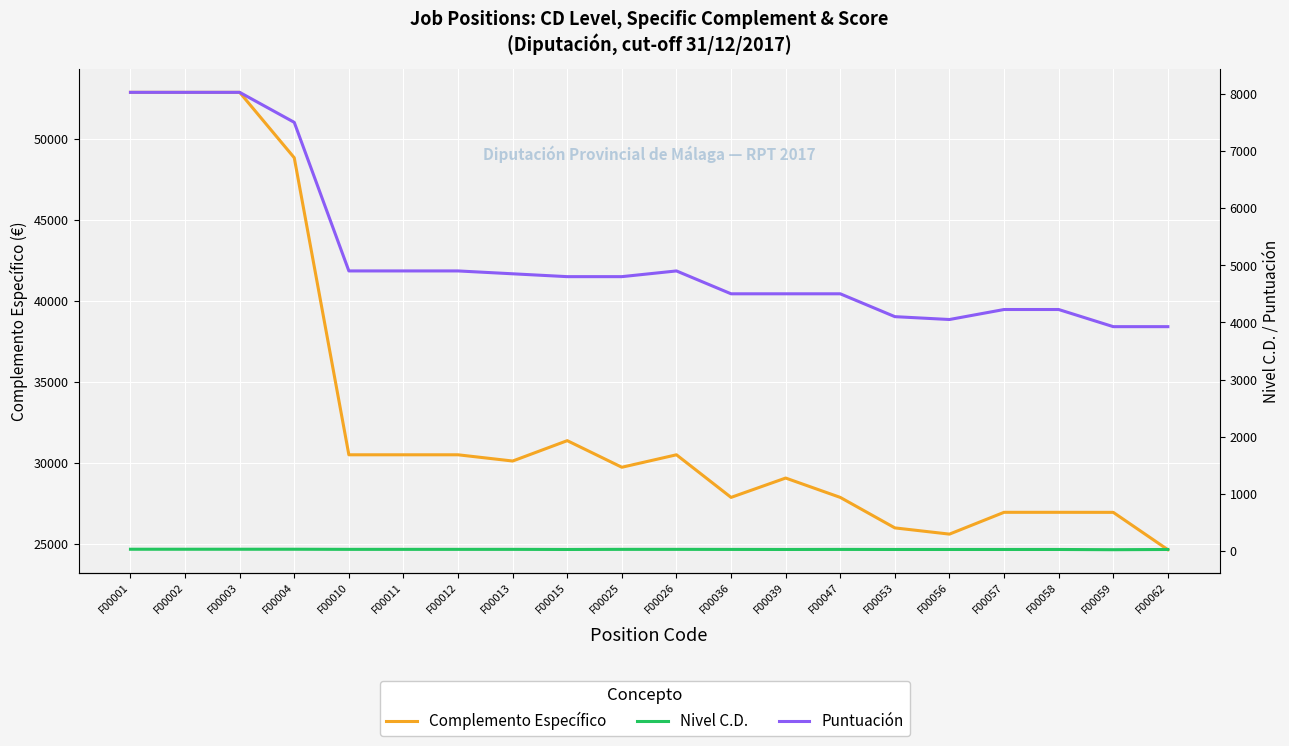

Reading right to left, what are all the values shown in this chart?

Complemento Específico: 24635.9	26941.9	26944.4	26944.4	25597.8	25982.5	27865.3	29060.5	27865.3	30495.8	29726.3	31369.0	30111.0	30495.8	30495.8	30495.8	48833.4	52873.3	52873.3	52873.3
Nivel C.D.: 26.0	22.0	26.0	26.0	26.0	26.0	27.0	26.0	27.0	28.0	28.0	26.0	28.0	28.0	28.0	28.0	30.0	30.0	30.0	30.0
Puntuación: 3925.0	3925.0	4225.0	4225.0	4050.0	4100.0	4500.0	4500.0	4500.0	4900.0	4800.0	4800.0	4850.0	4900.0	4900.0	4900.0	7500.0	8025.0	8025.0	8025.0